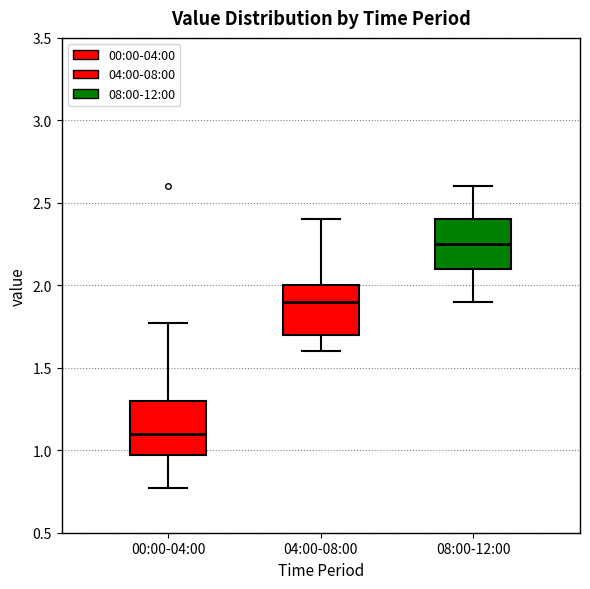

Where does the median line of the box for 04:00-08:00 sit on the y-axis? The values are not printed on the chart, so give them approximately, as read against the axis.

1.90